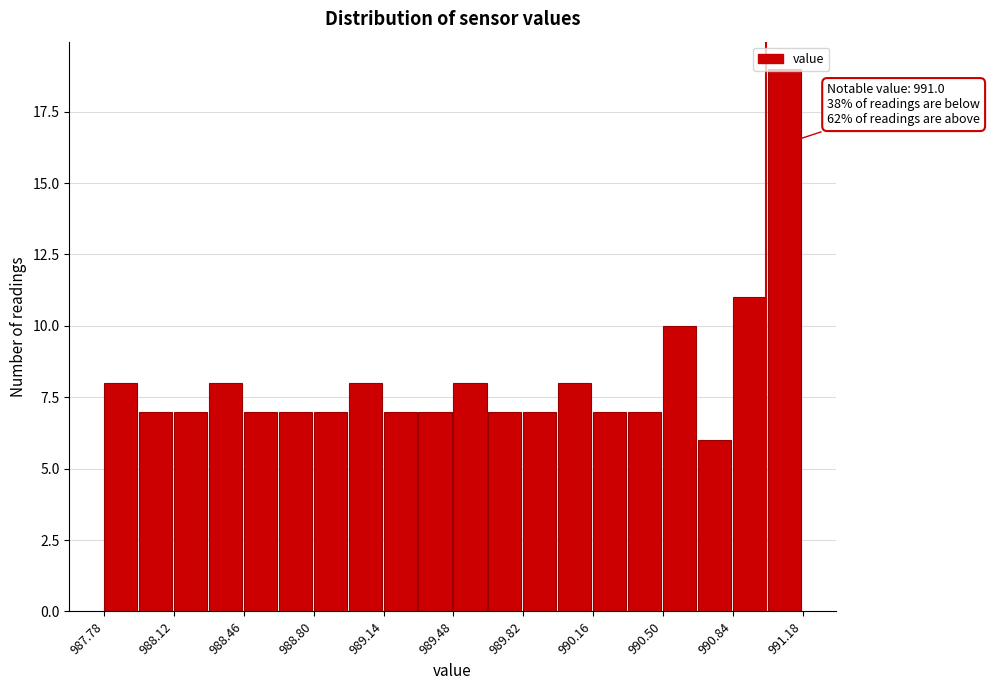

Read against the x-axis, roughly where is the centre of the tallest bar?

991.10